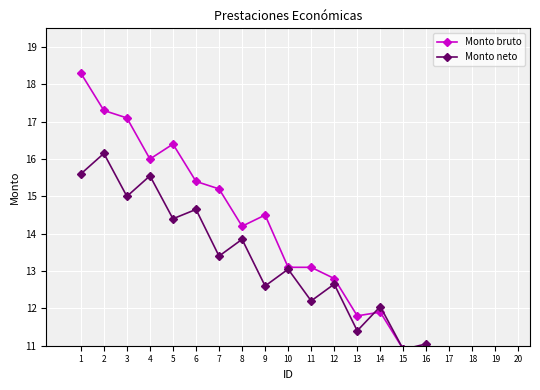

How many values in the Monto bruto series are below 13?

9